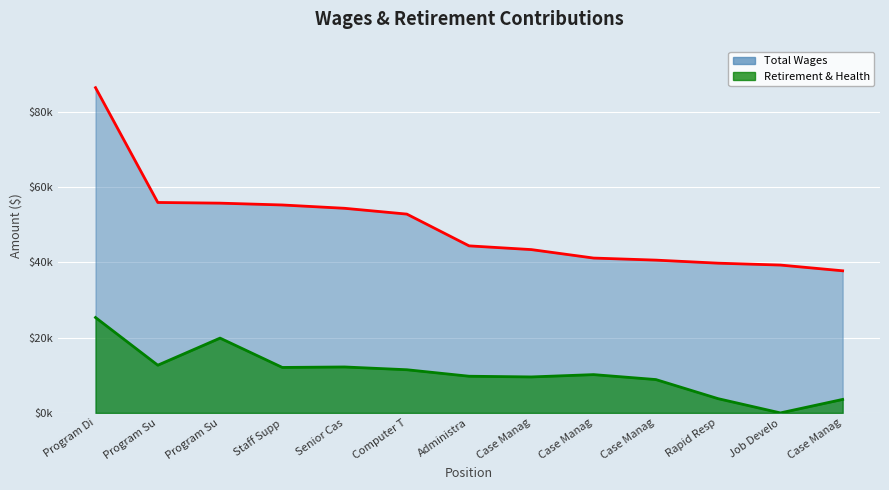

True or false: Total Wages (line) and Retirement (line) intersect in this chart.

False